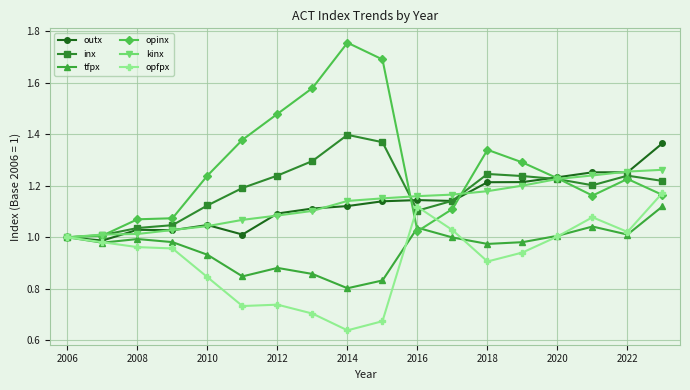

Which series has the largest total across all categories?

opinx